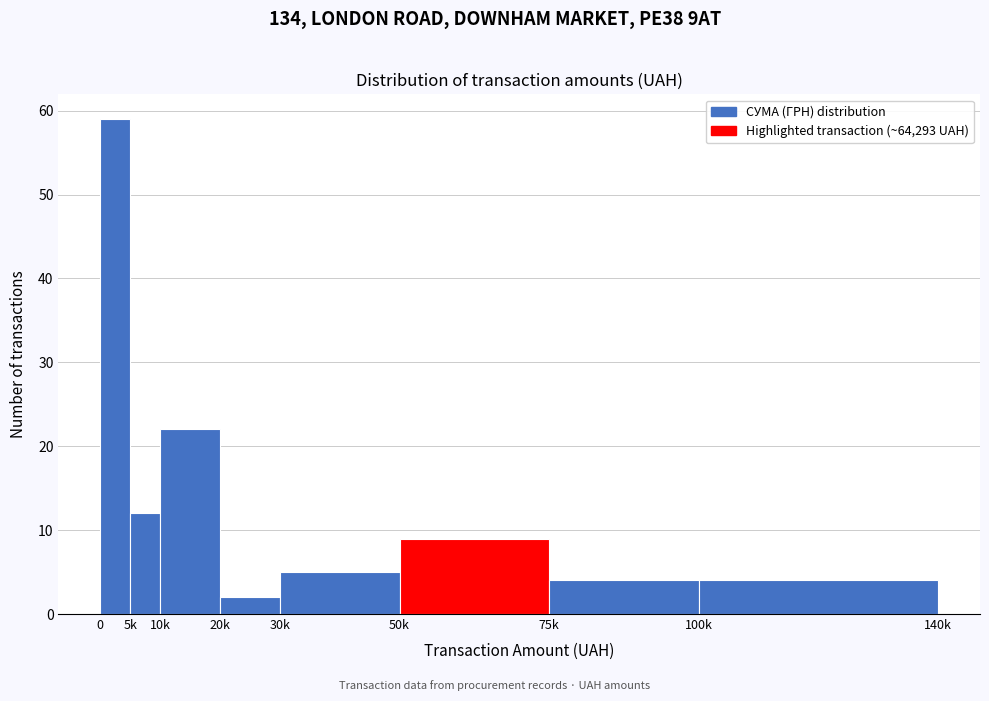

Reading left to right, what are all the values shown in this chart?

0=59	5k=12	10k=22	20k=2	30k=5	50k=9	75k=4	100k=4